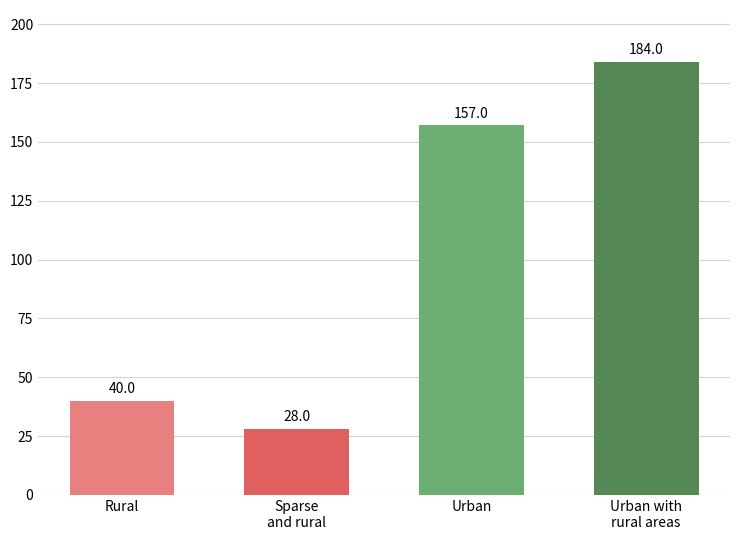

Reading left to right, list all the values displayed in this chart.

40	28	157	184